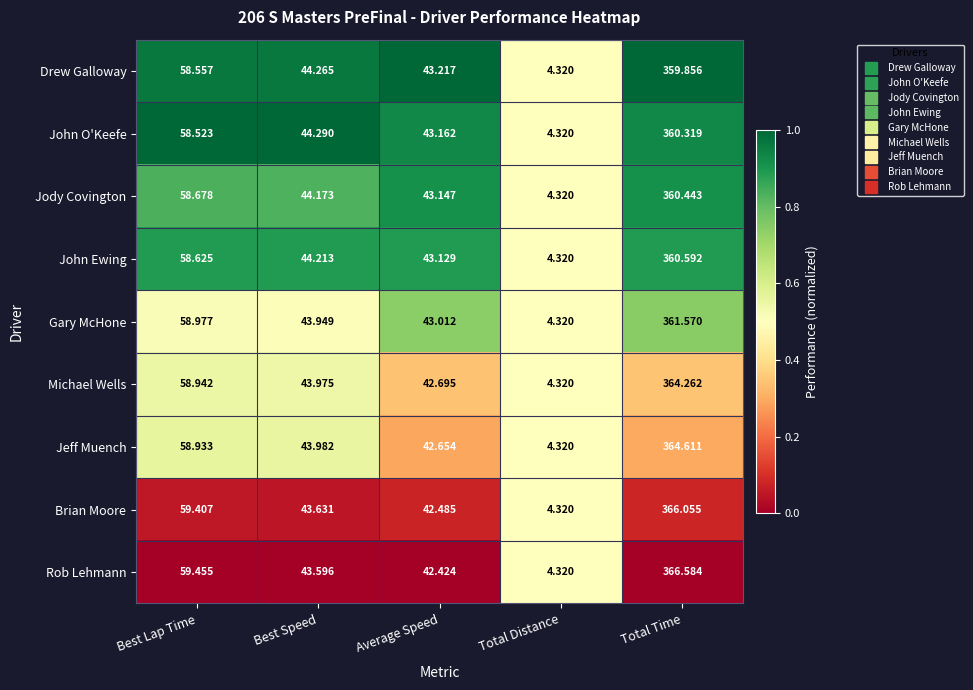

Rank the categories by Rob Lehmann value from highest to lowest.

Total Time, Best Lap Time, Best Speed, Average Speed, Total Distance